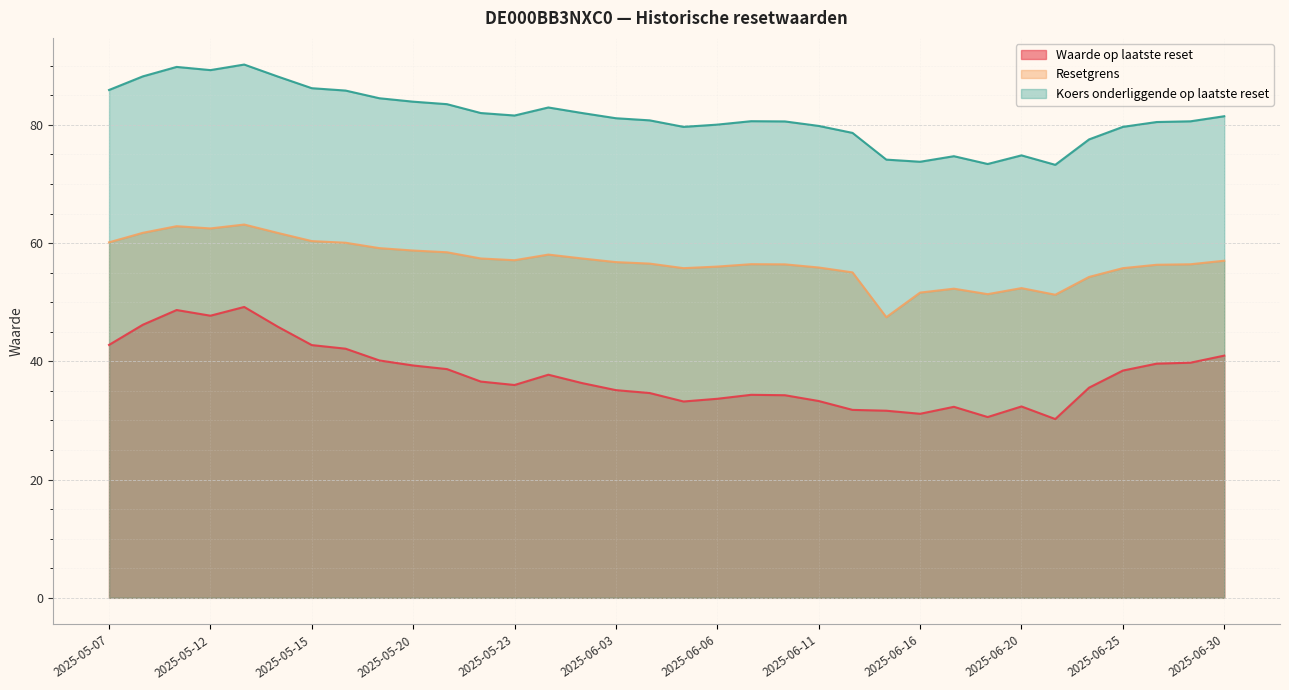

Which label corresponds to the largest value in the chart?

2025-05-13